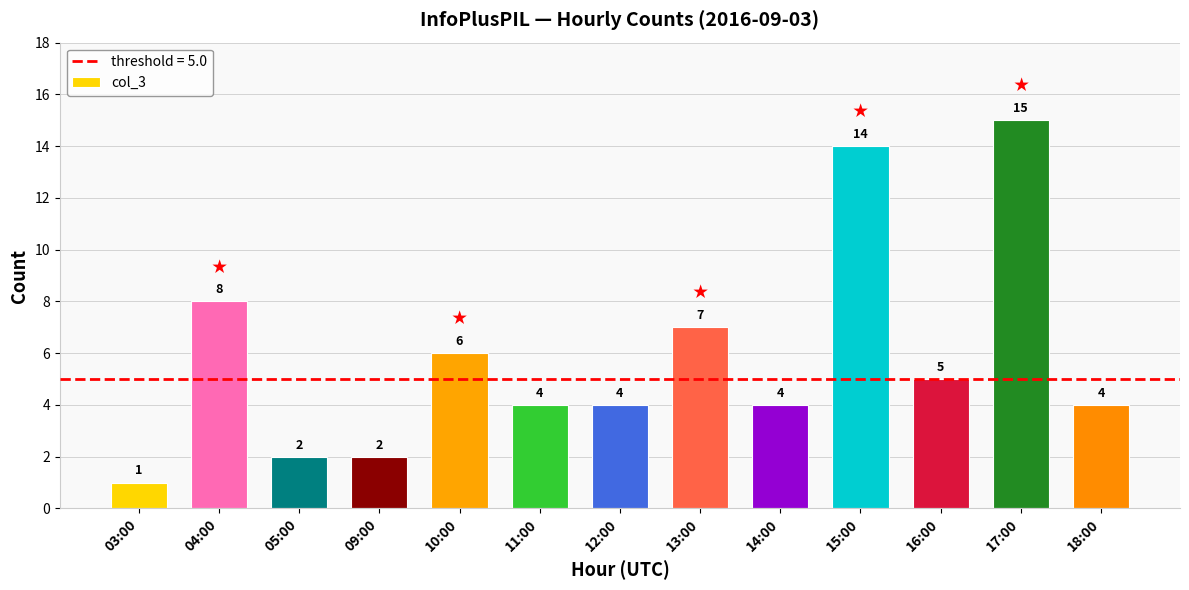

Reading left to right, what are all the values shown in this chart?

1	8	2	2	6	4	4	7	4	14	5	15	4